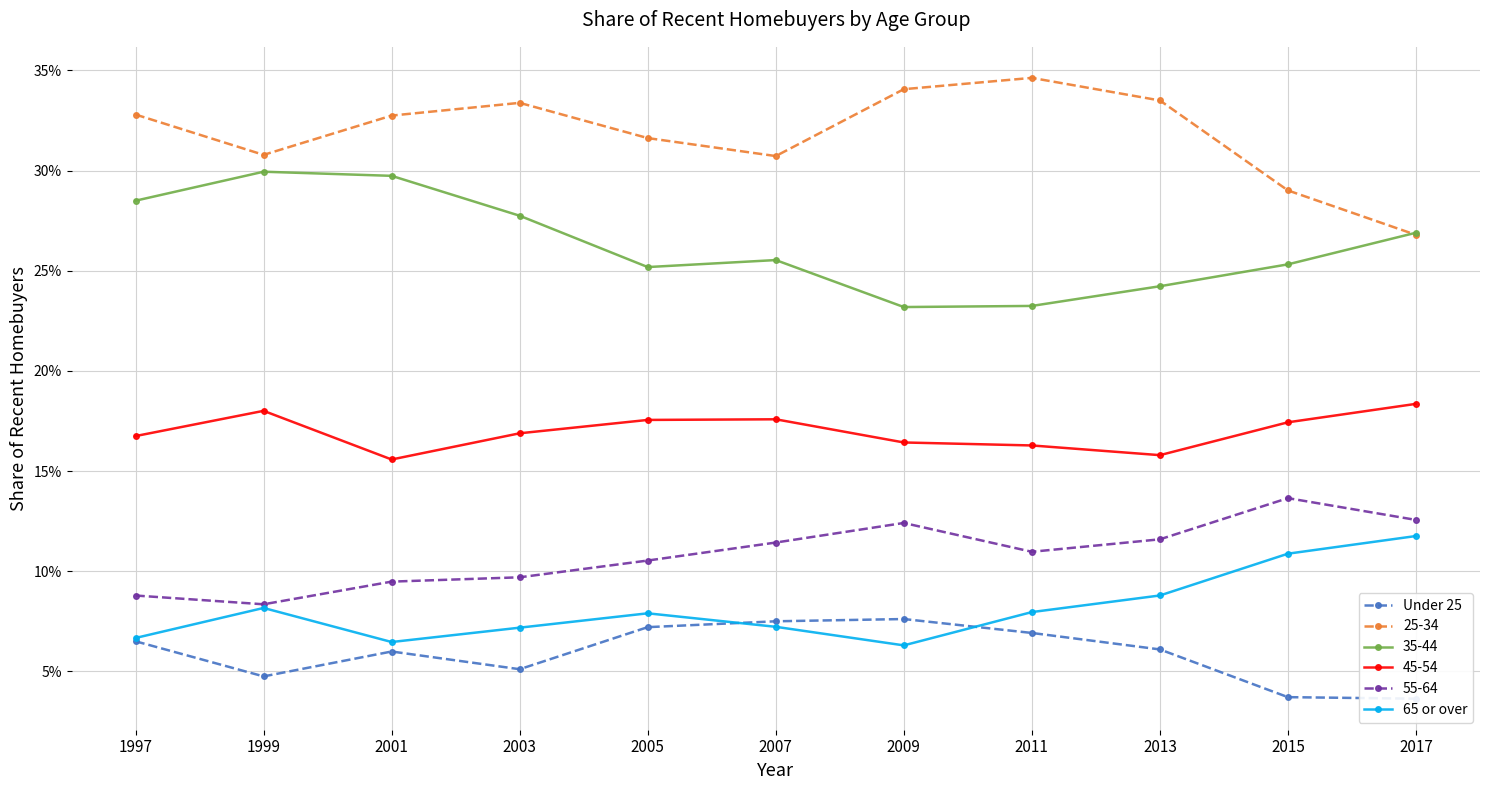

At which label does Under 25 reach its peak?

2009